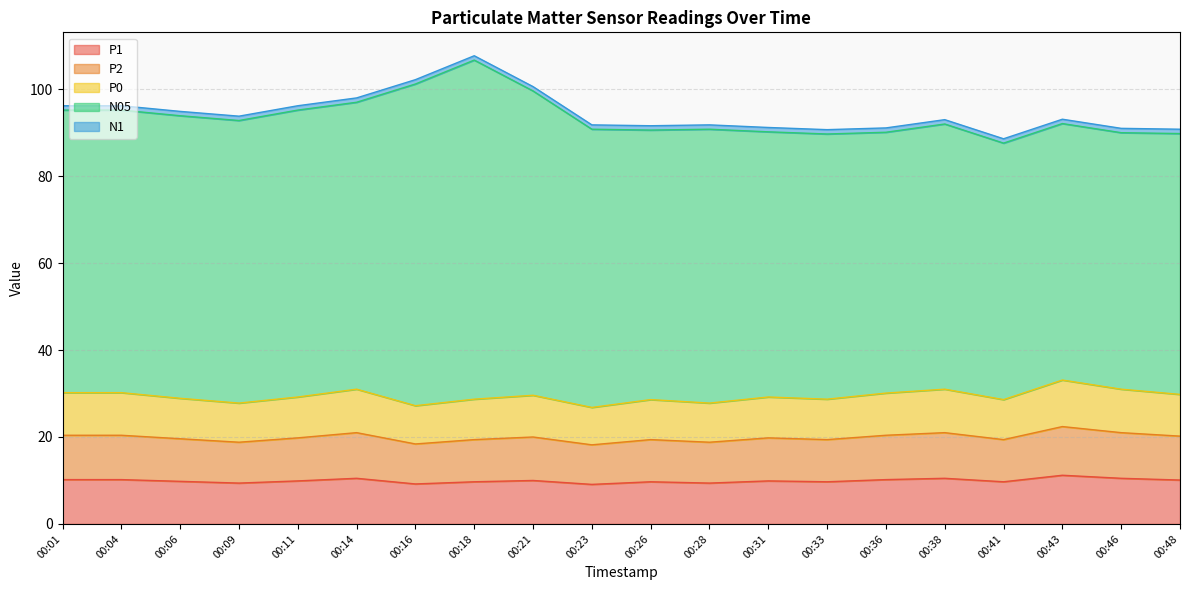

Does the chart have visible grid lines?

Yes